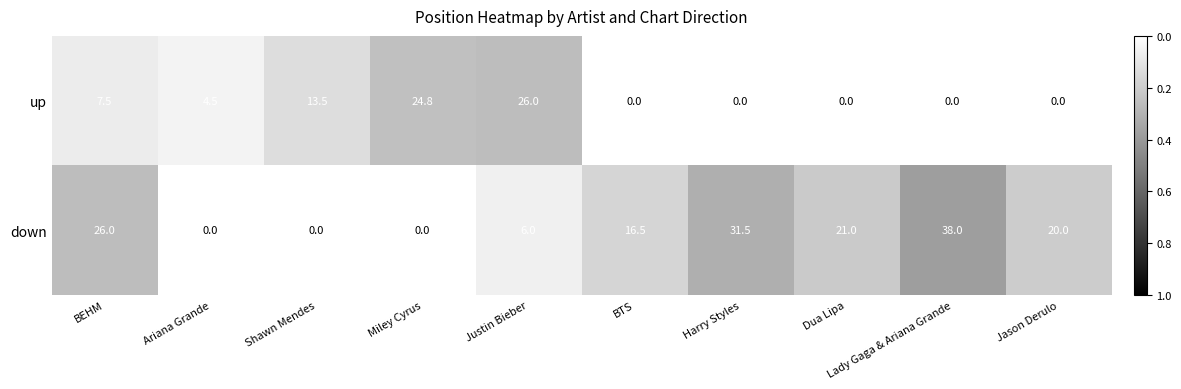

The value of up at BEHM is 7.5. True or false?

True